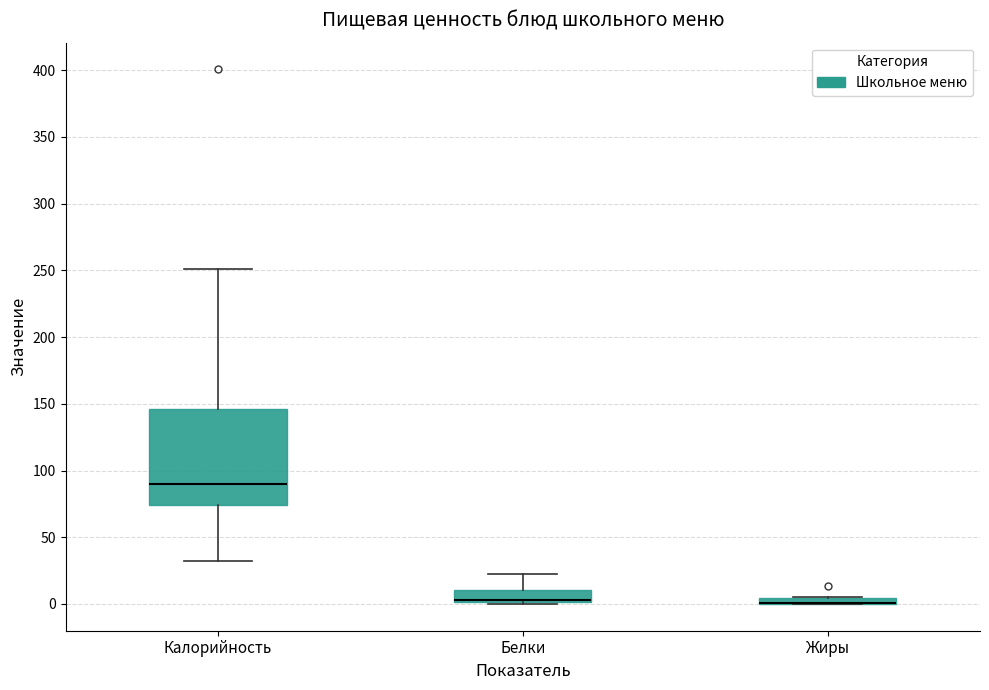

Comparing the boxes themselves (not the whiskers), which one is the tallest?

Калорийность